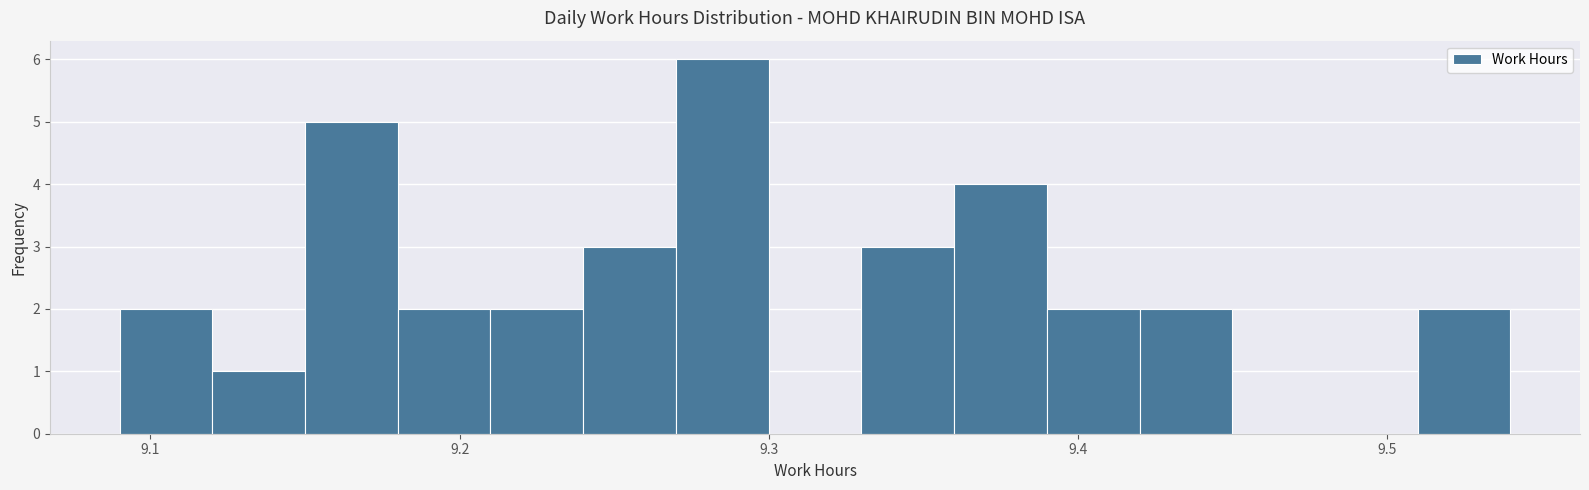

Around what value on the x-axis is the tallest bar? Give the approximate position of its centre, as read against the axis.

9.29